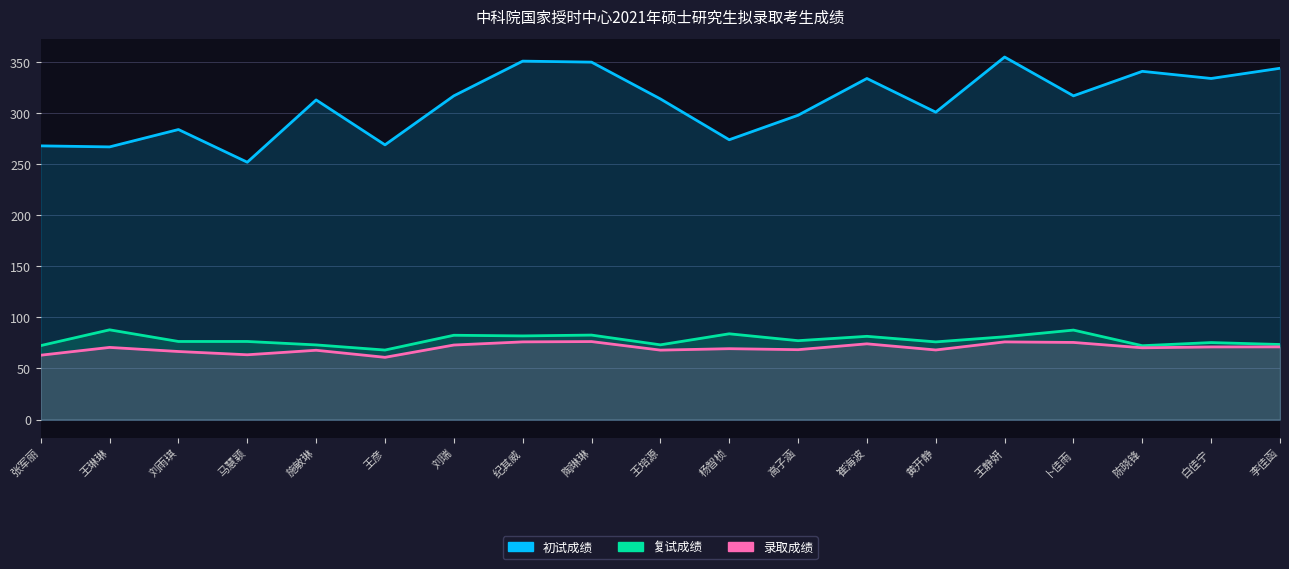

How many lines are shown in the chart?

3